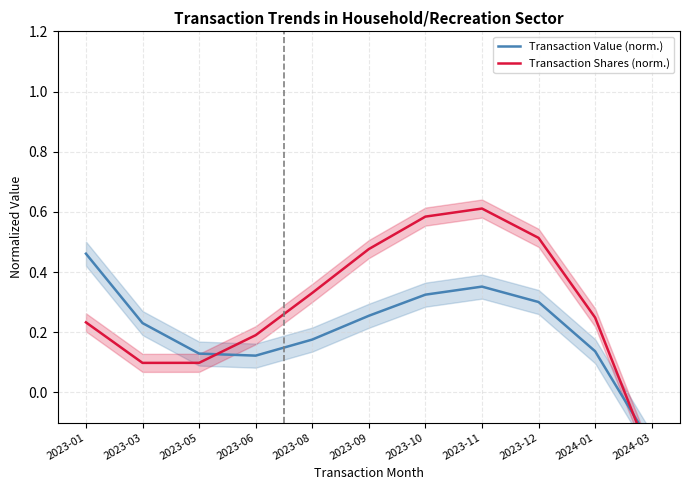

Reading left to right, transcribe all the data shown in this chart.

Transaction Value (norm.): 2023-01=0.5	2023-03=0.2	2023-05=0.1	2023-06=0.1	2023-08=0.2	2023-09=0.3	2023-10=0.3	2023-11=0.4	2023-12=0.3	2024-01=0.1	2024-03=-0.2
Transaction Shares (norm.): 2023-01=0.2	2023-03=0.1	2023-05=0.1	2023-06=0.2	2023-08=0.3	2023-09=0.5	2023-10=0.6	2023-11=0.6	2023-12=0.5	2024-01=0.2	2024-03=-0.2